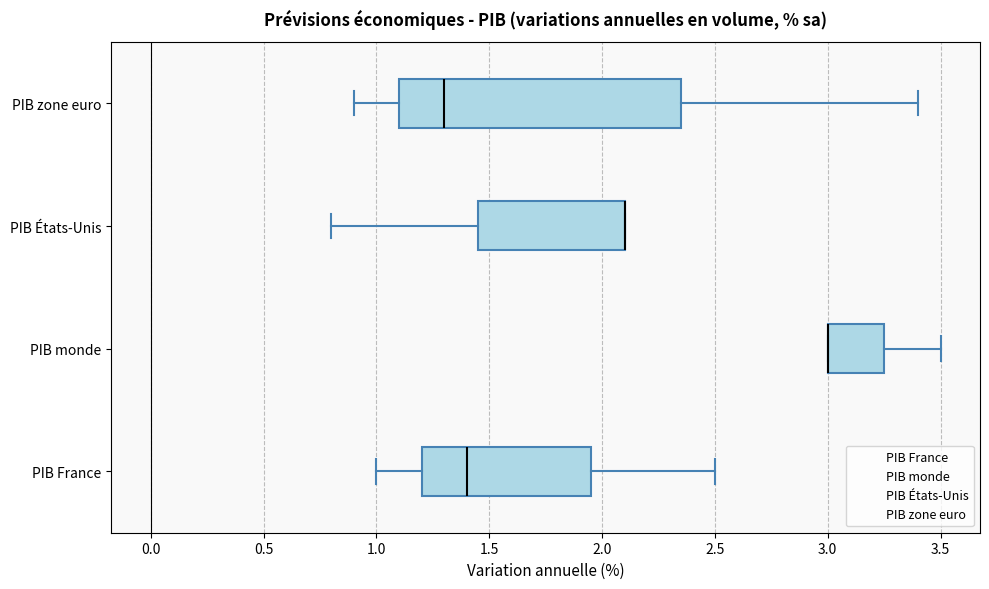

Which box is the widest, from its left edge to its right edge?

PIB zone euro